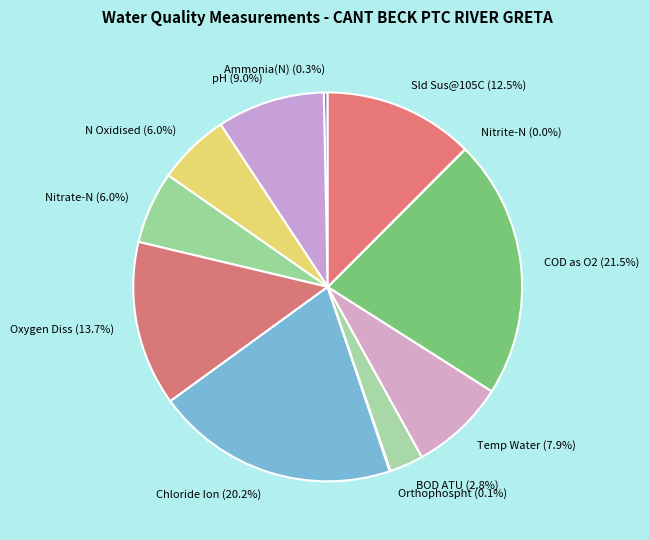

Between Temp Water and Sld Sus@105C, which is larger?

Sld Sus@105C